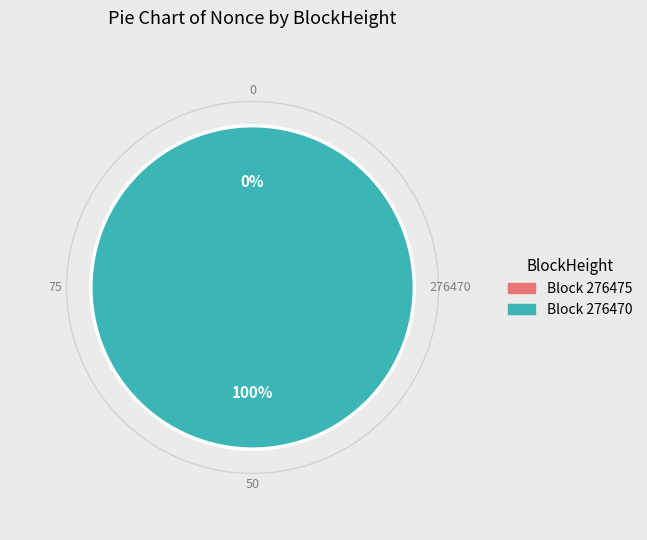

Does 276470 account for over 50% of the chart?

Yes